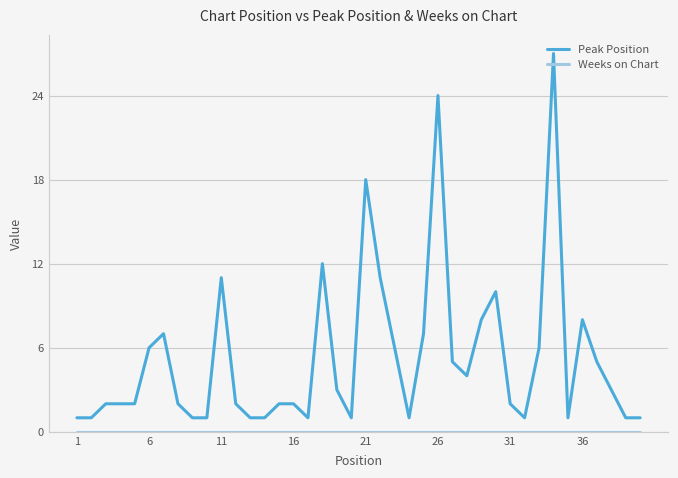

What is the maximum value shown in the chart?

27